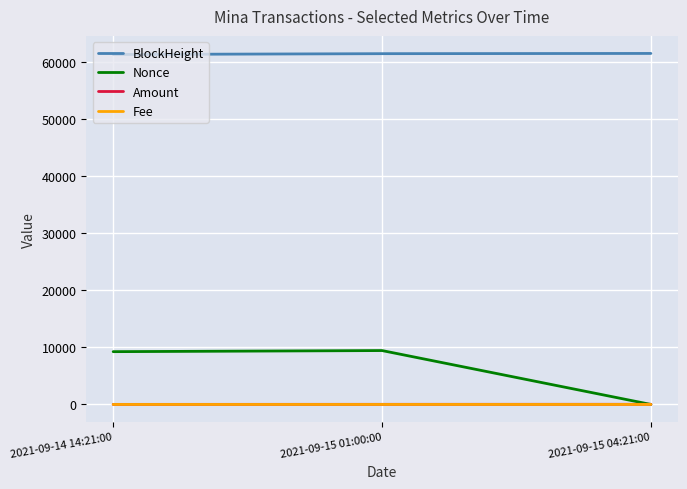

The value of Nonce at 2021-09-14 14:21:00 is 13034.7. True or false?

False